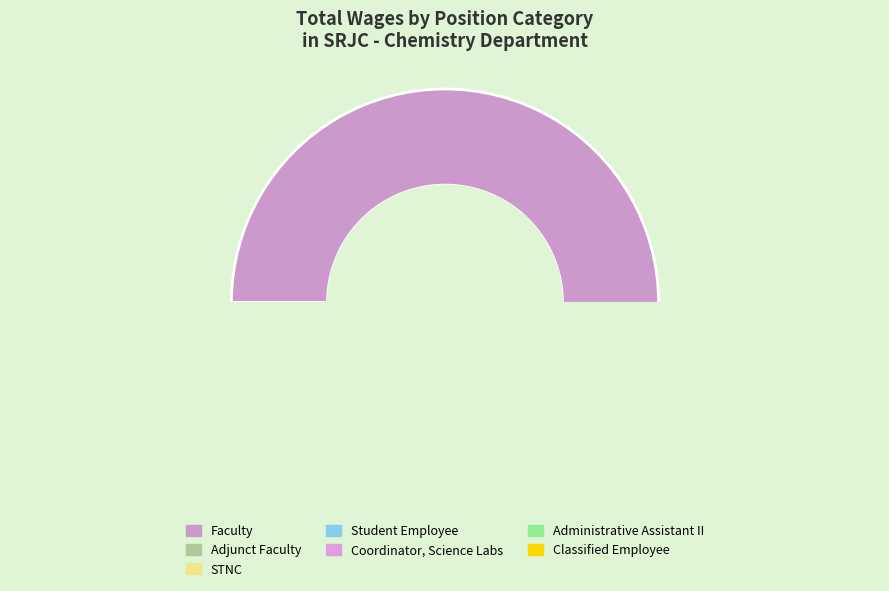

What percentage is the Administrative Assistant II slice, to the nearest percent?

3%